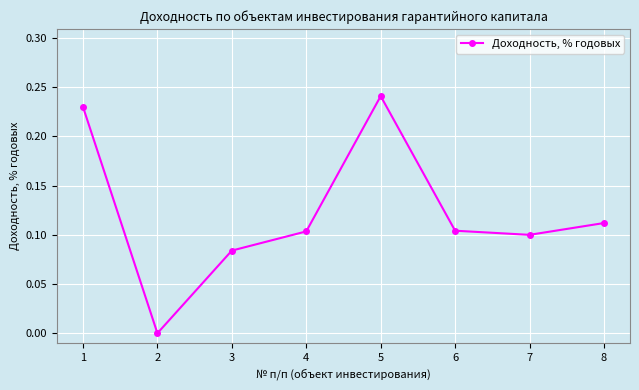

Which label corresponds to the largest value in the chart?

5